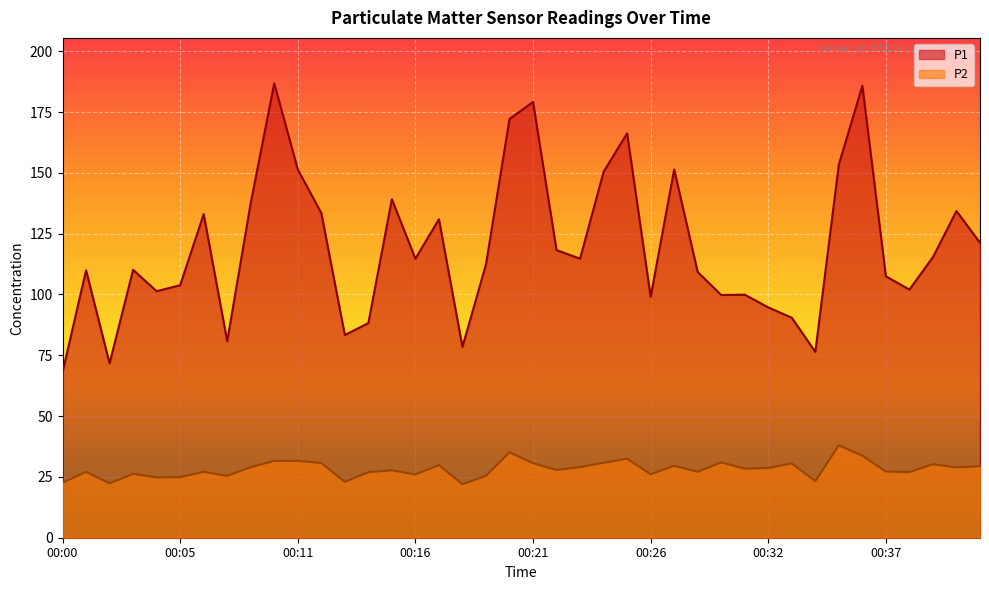

What are all the series names shown in the legend?

P1, P2